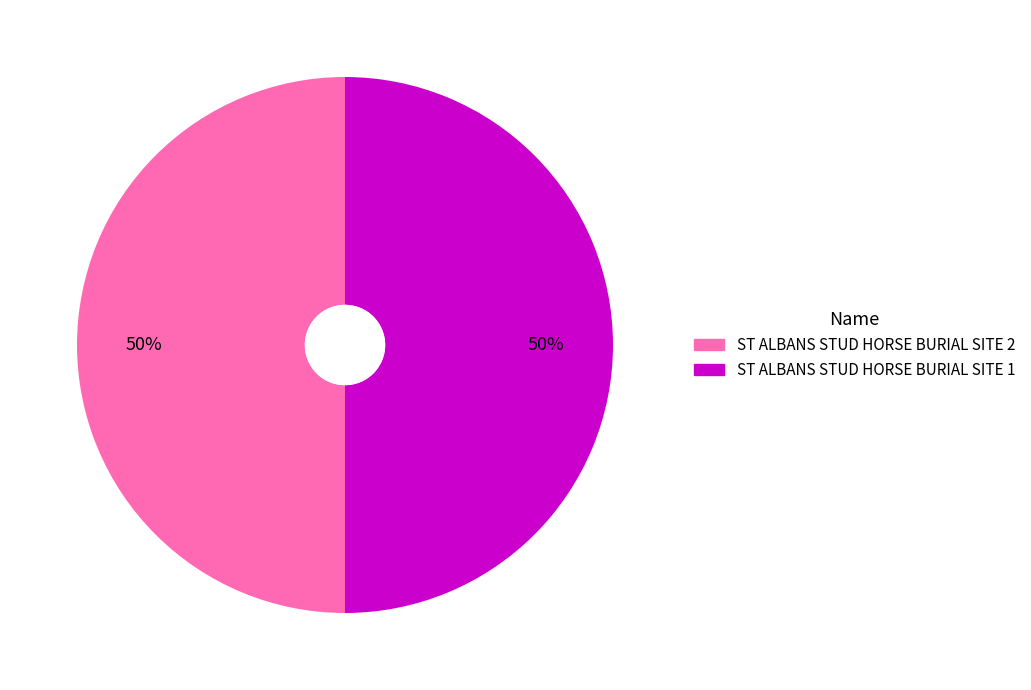

Approximately how many times larger is the value at ST ALBANS STUD HORSE BURIAL SITE 2 compared to ST ALBANS STUD HORSE BURIAL SITE 1?

1.0